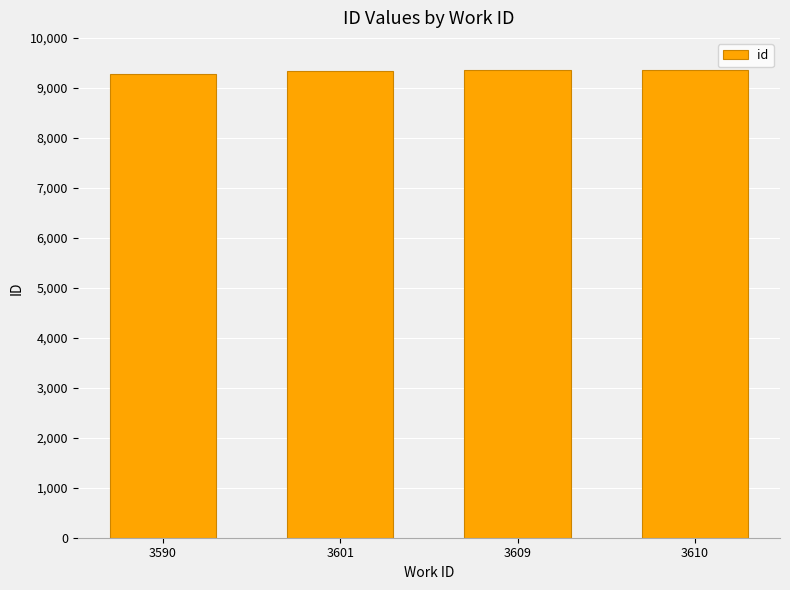

What is the ratio of the value at 3601 to the value at 3609?

1.0